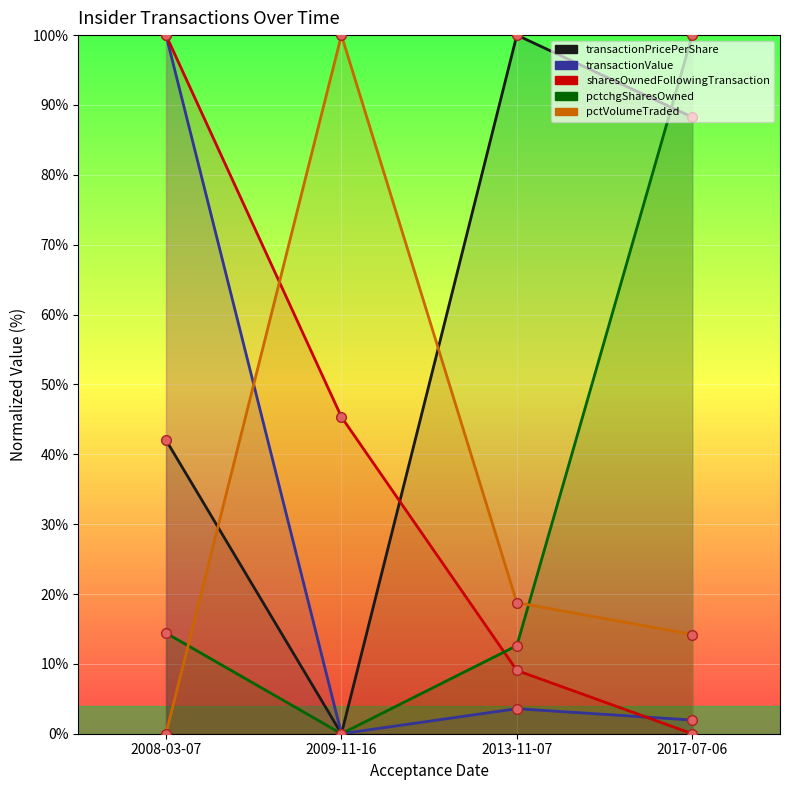

Which series has the largest range (max minus min)?

transactionPricePerShare